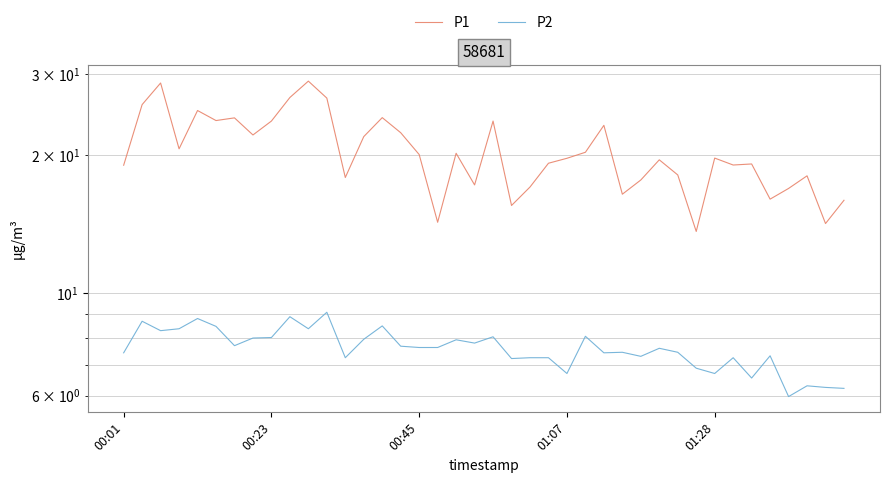

What is the smallest value displayed?

6.0